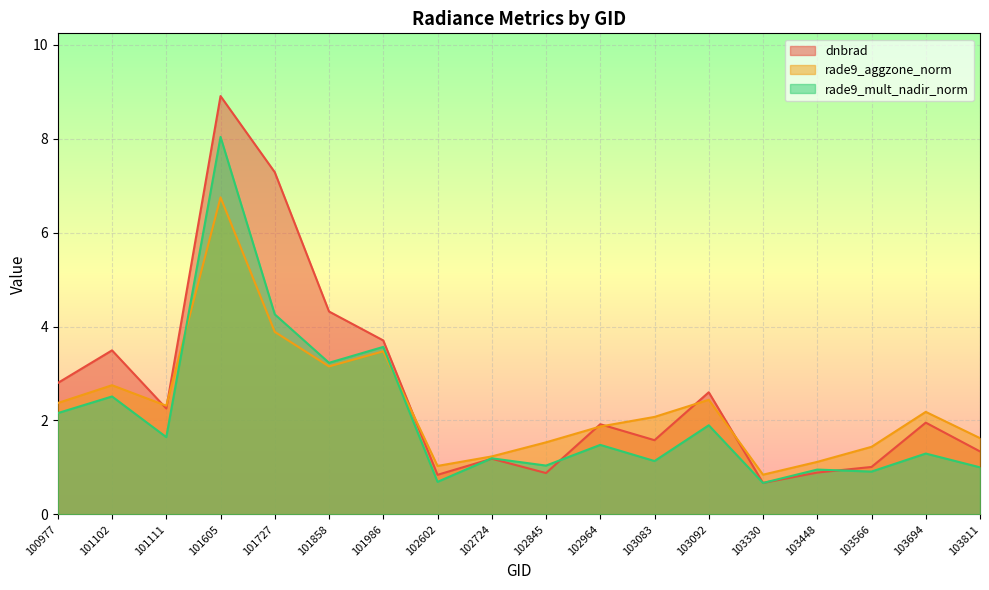

At which label is dnbrad closest to 4?

101986